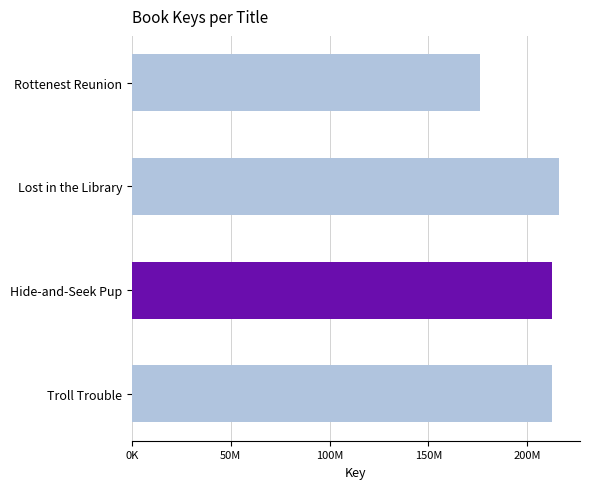

Does the chart contain any negative values?

No